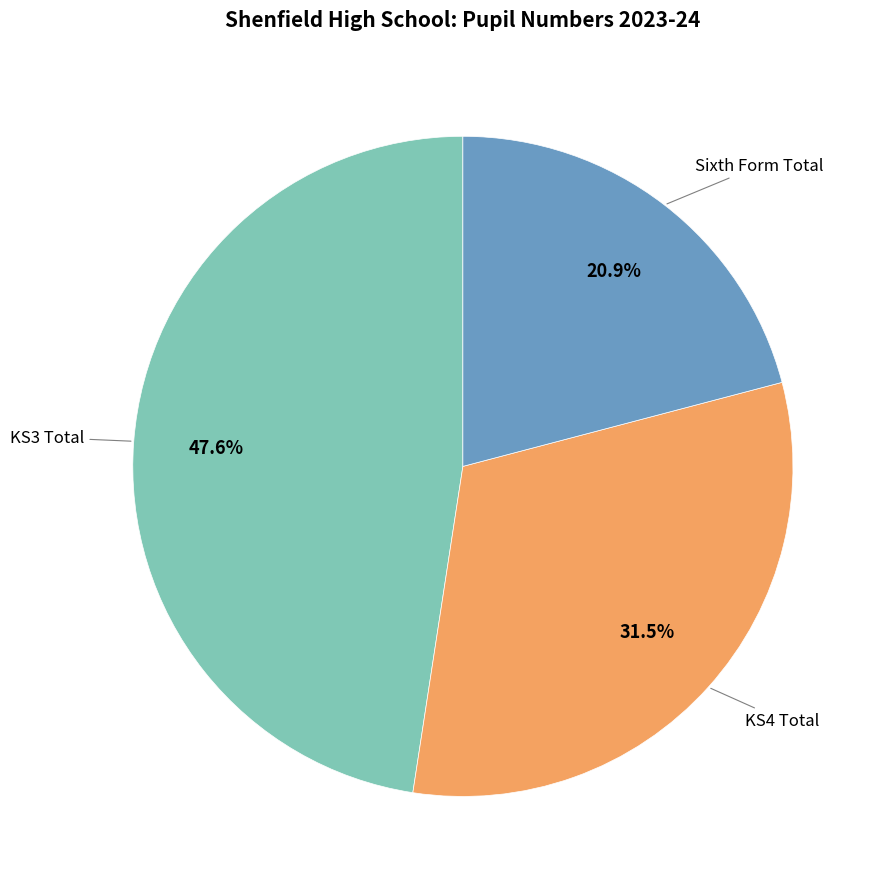

Is there a majority slice in this chart?

No